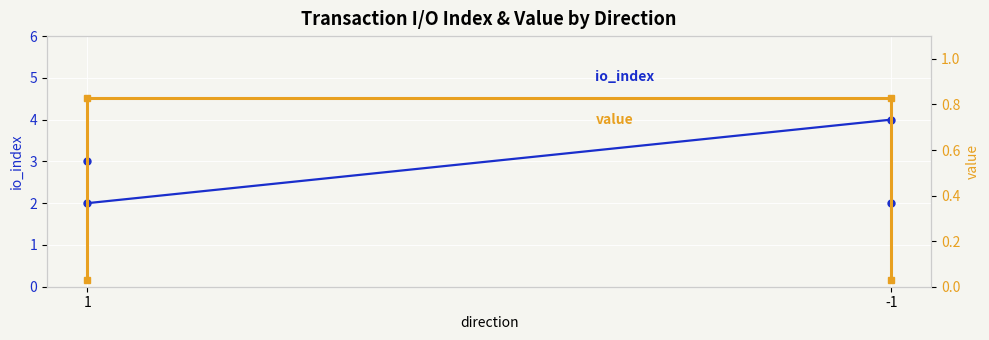

Is it true that value equals 0.0 at -1?

True